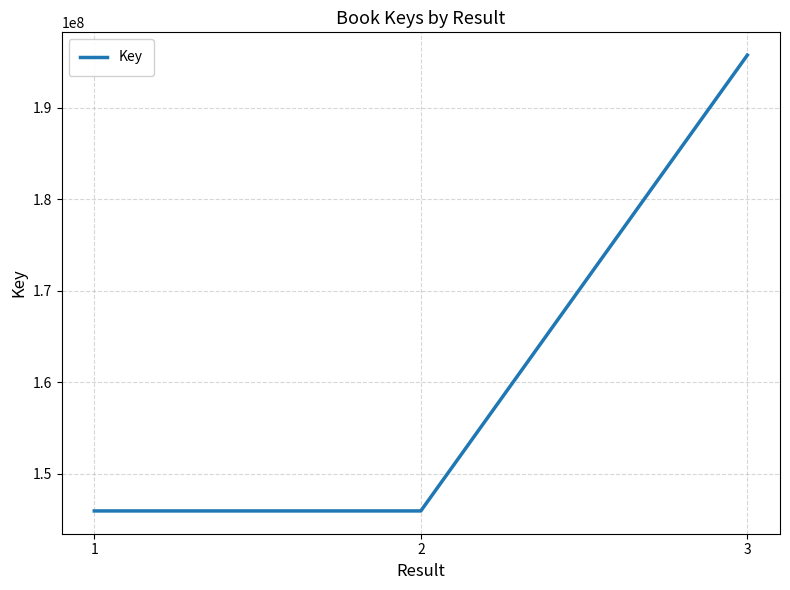

What is the change in value from 1 to 3?

+49836073